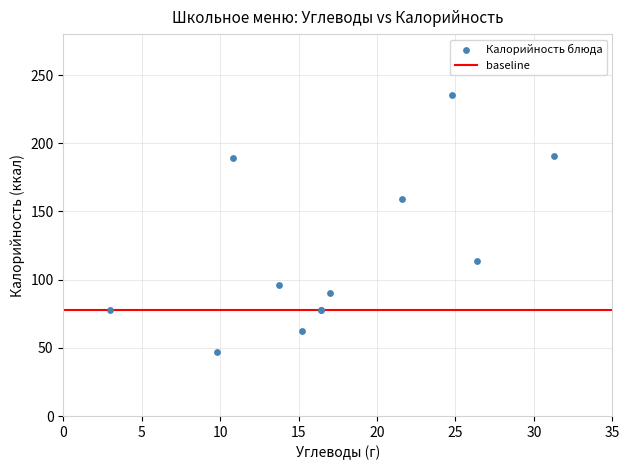

What Y value in the scatter plot is closest to 141?

159